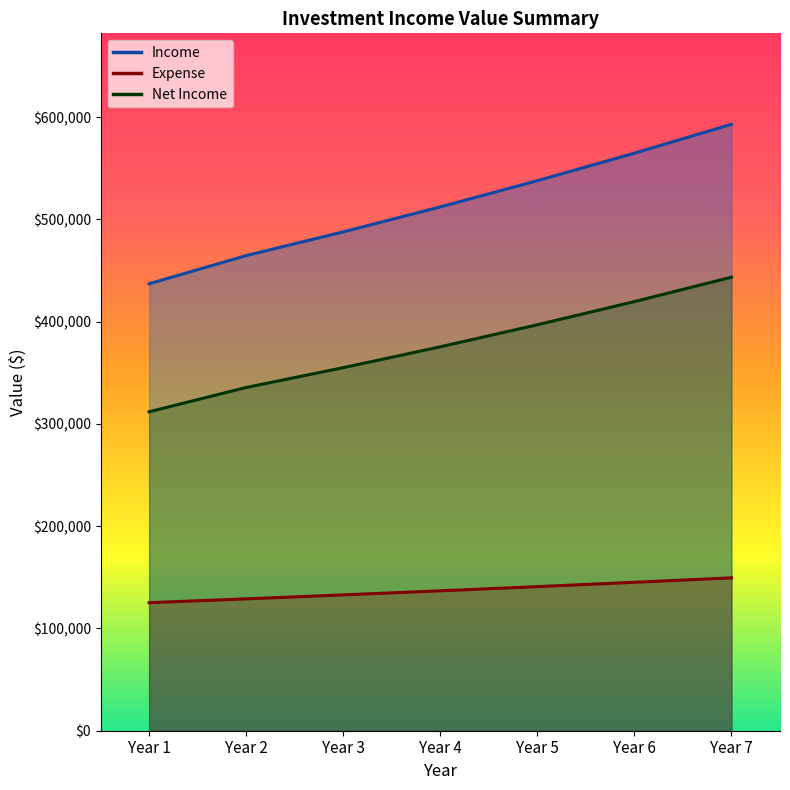

What is the difference between the maximum and minimum values in the Expense series?

24299.2